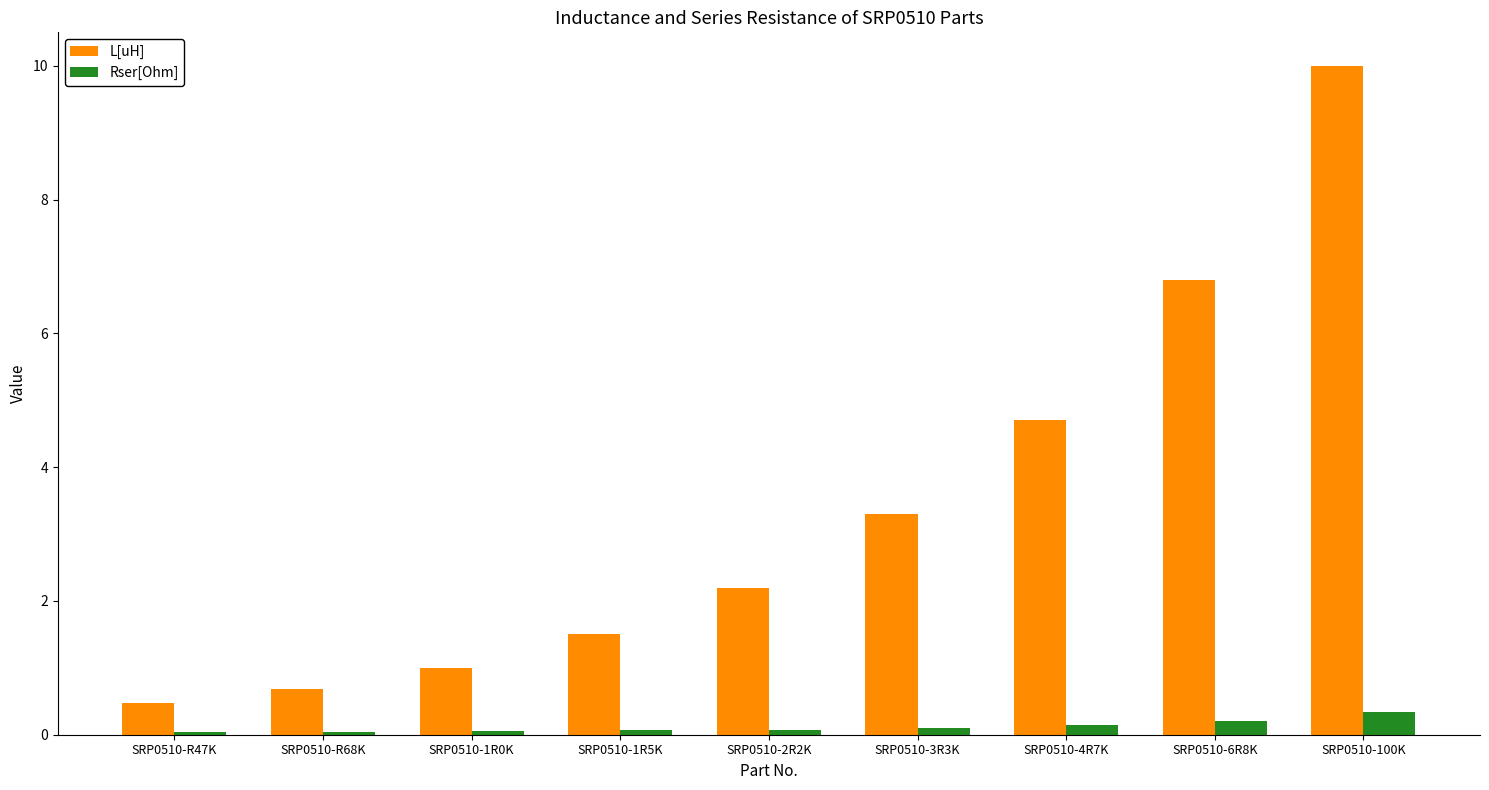

What is the total value across all series at SRP0510-100K?

10.3